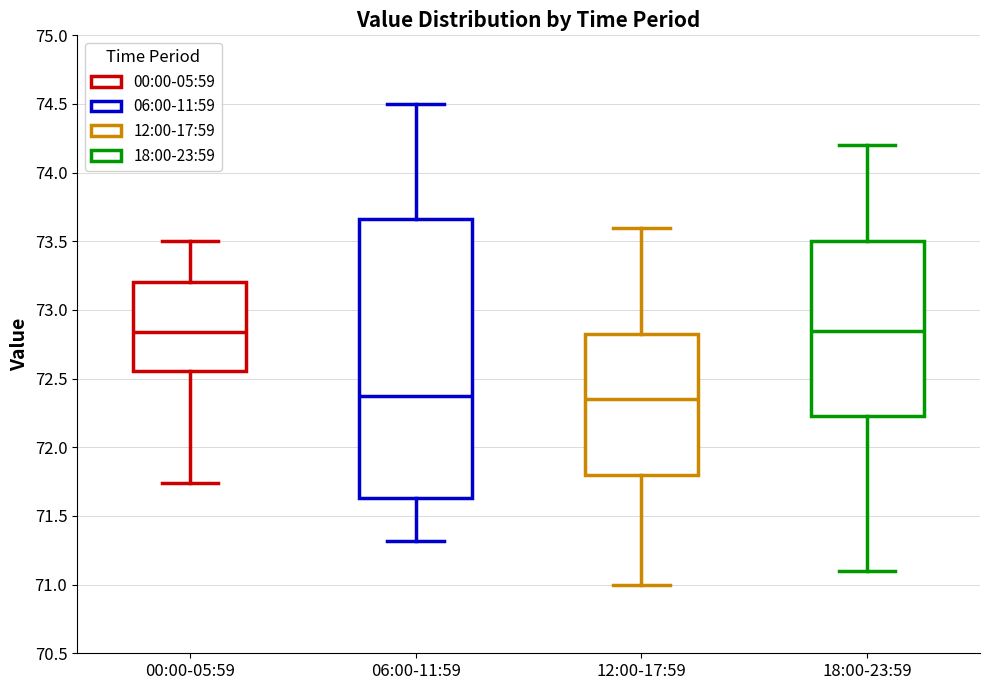

Where is the lower edge of the box for 18:00-23:59 on the y-axis? The values are not printed on the chart, so give them approximately, as read against the axis.

72.25